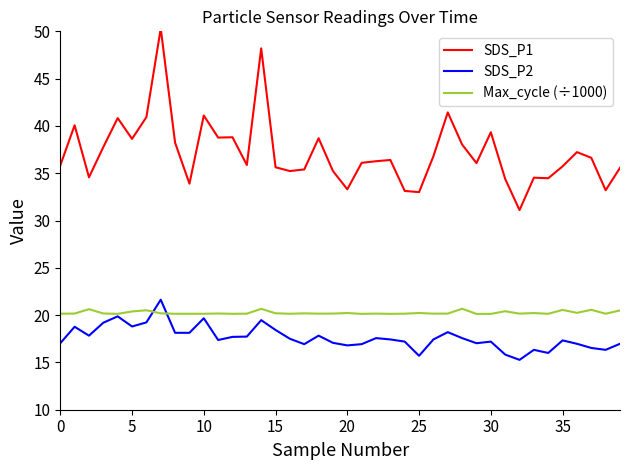

What is the maximum value shown in the chart?

50.3